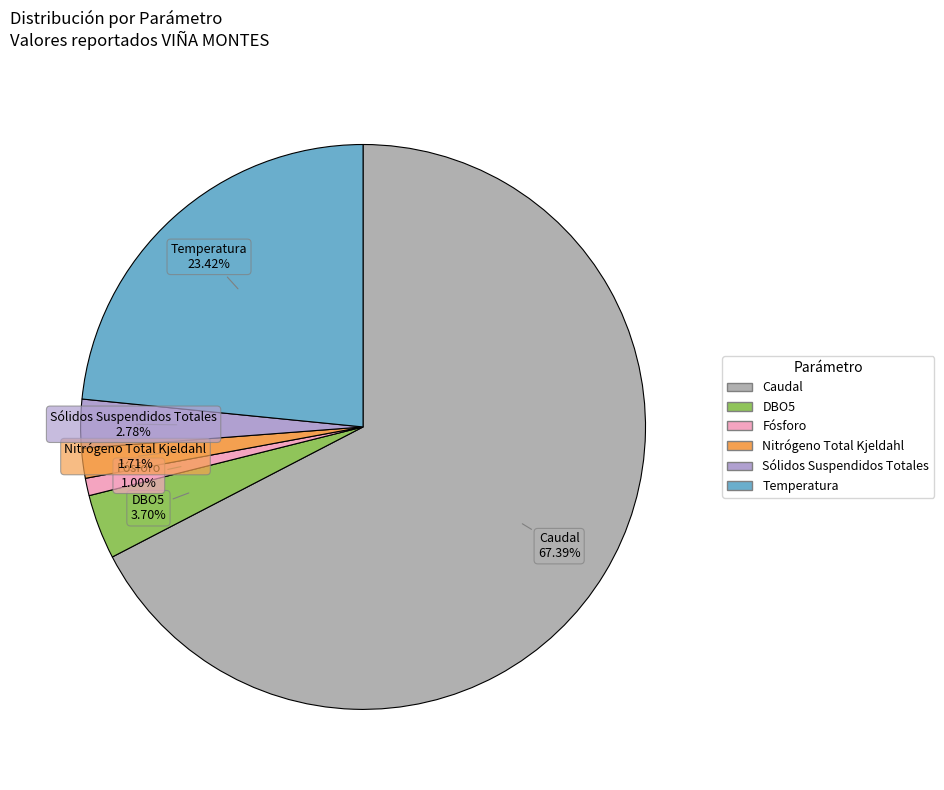

True or false: DBO5 accounts for 18% of the total.

False